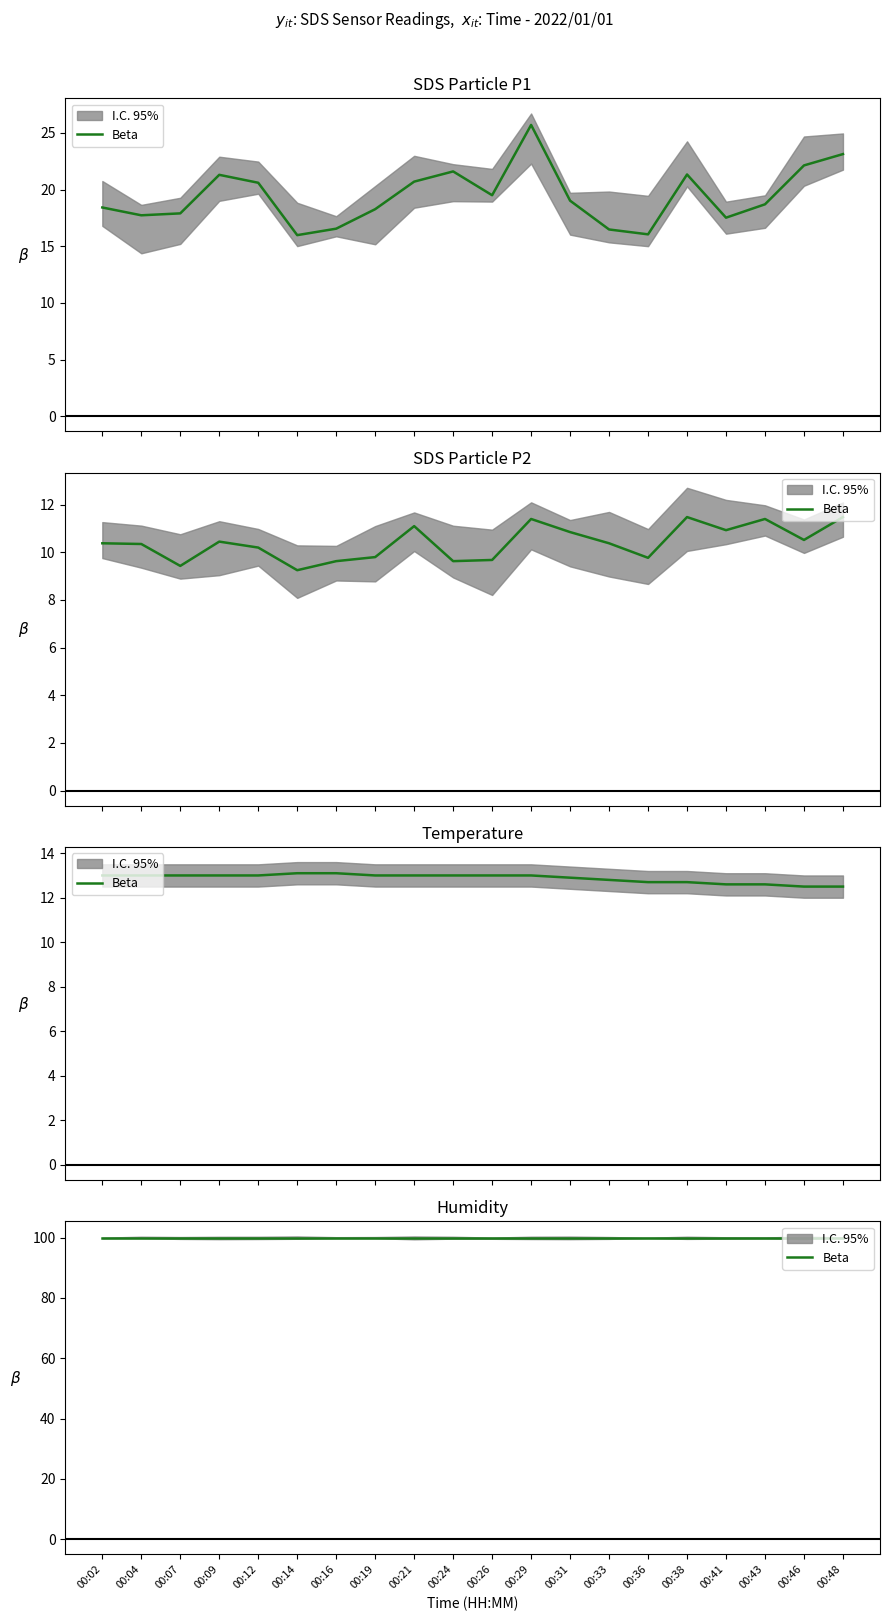

The value of Temp at 00:12 is 19.9. True or false?

False